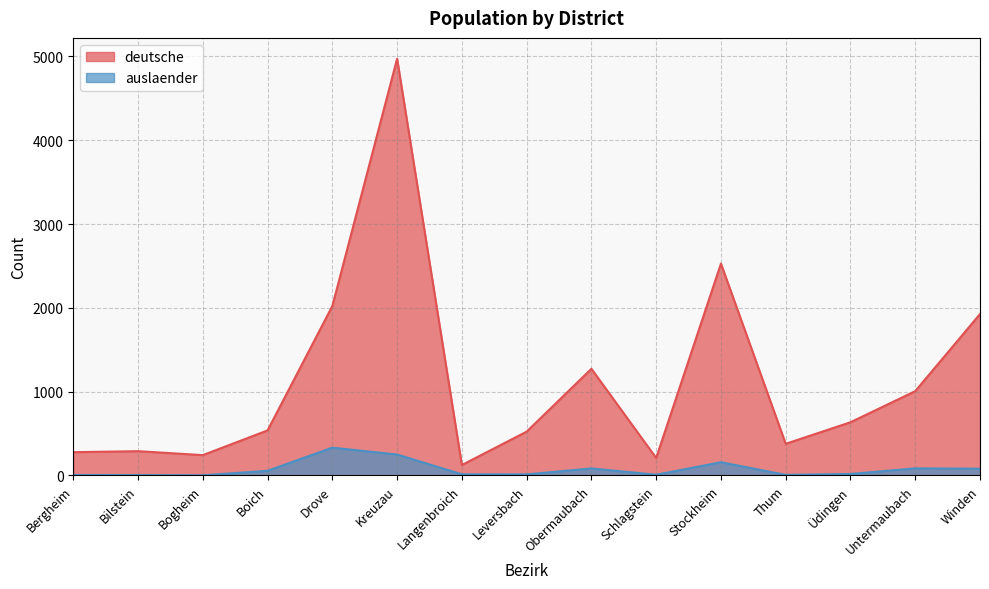

What is the sum of all auslaender values?

1120